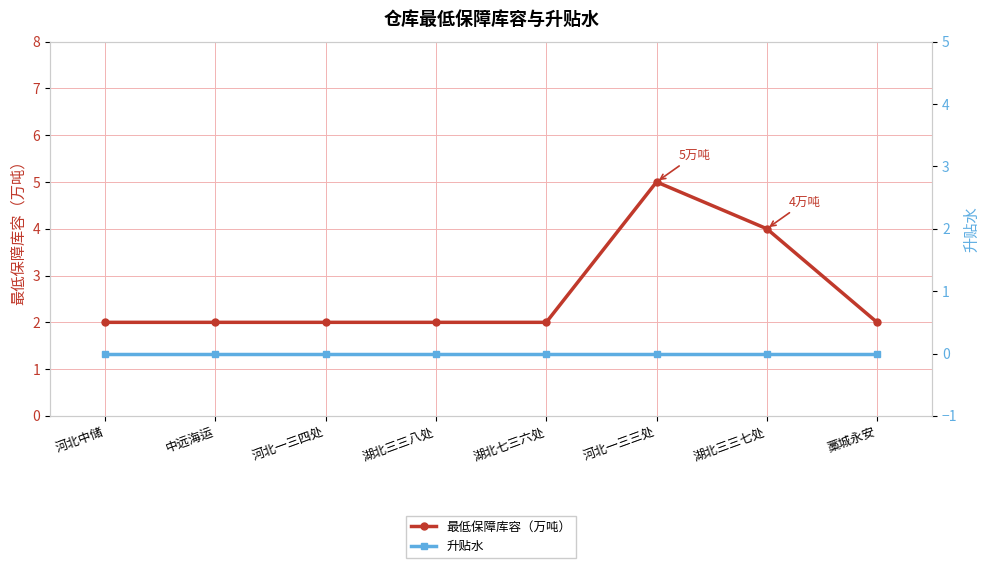

Which has a higher value, 河北一三三处 or 河北一三四处?

河北一三三处